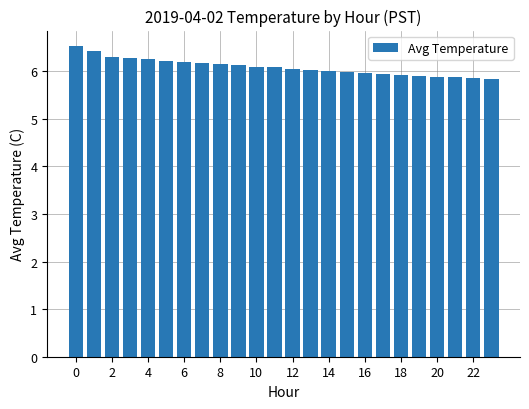

What is the value of the 19th bar from the left?

5.9